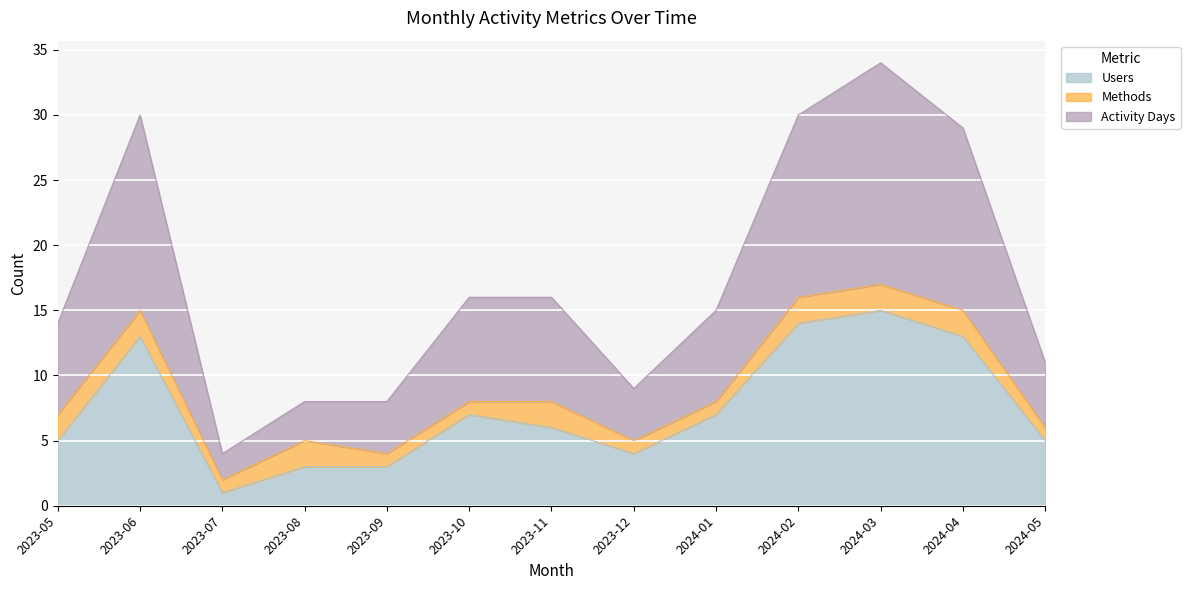

How many data points in Activity Days are above 15?

6